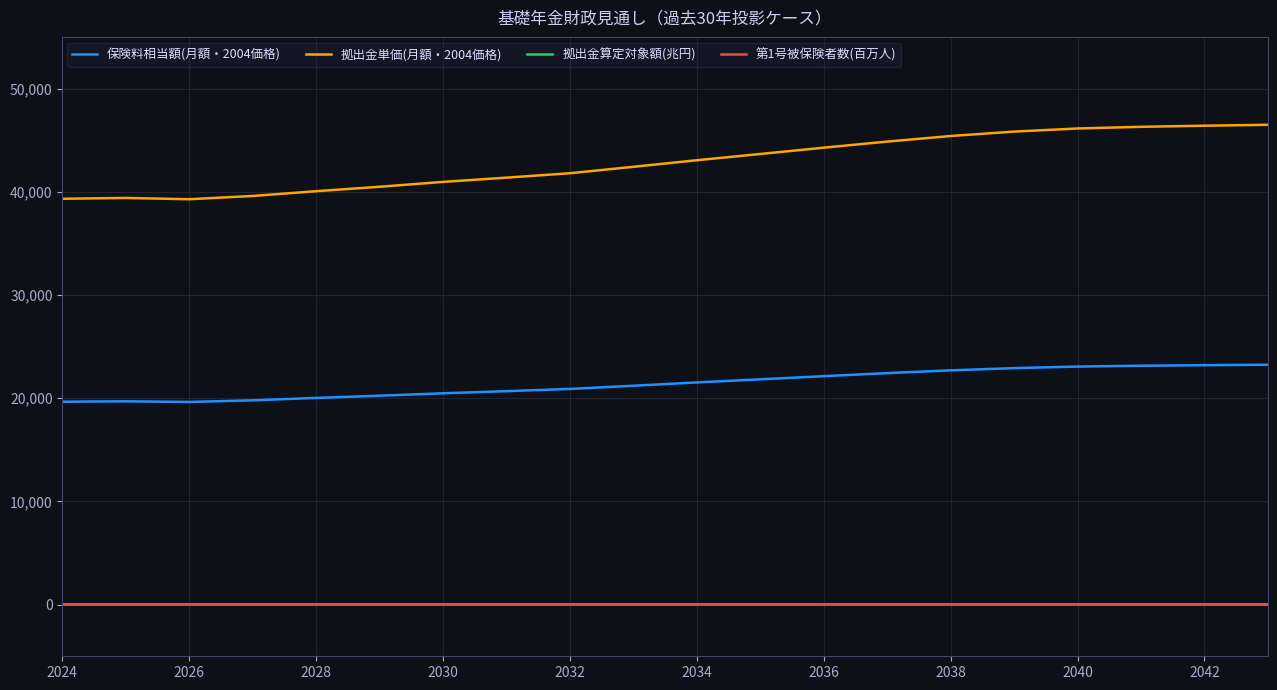

True or false: 第1号被保険者数(百万人) and 拠出金単価(月額・2004価格) intersect in this chart.

False